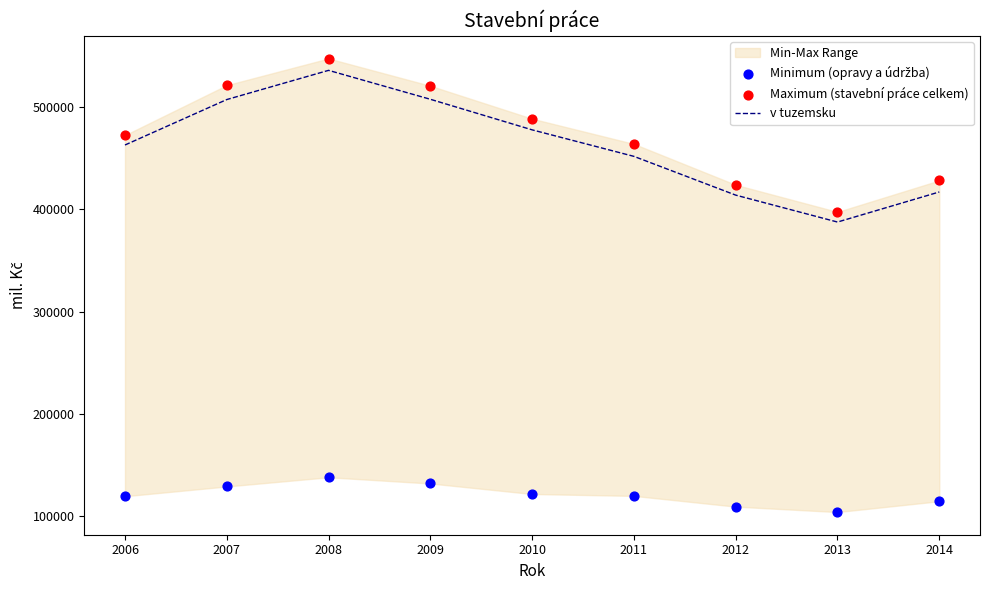

Which series contains the lowest Y value?

Minimum (opravy a údržba)